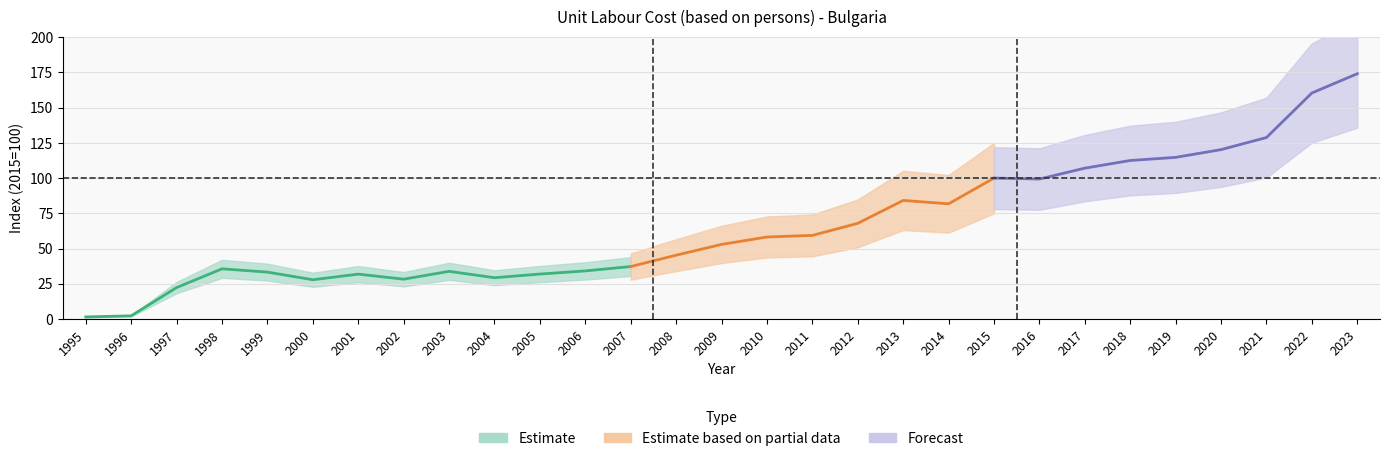

Reading left to right, extract all data points from this chart.

1.5	2.3	22.3	35.6	33.3	27.9	31.8	28.3	33.8	29.3	31.9	34.1	37.2	45.3	52.9	58.2	59.3	67.9	84.1	81.7	100.0	99.3	107.1	112.5	114.7	120.2	128.8	160.4	174.1